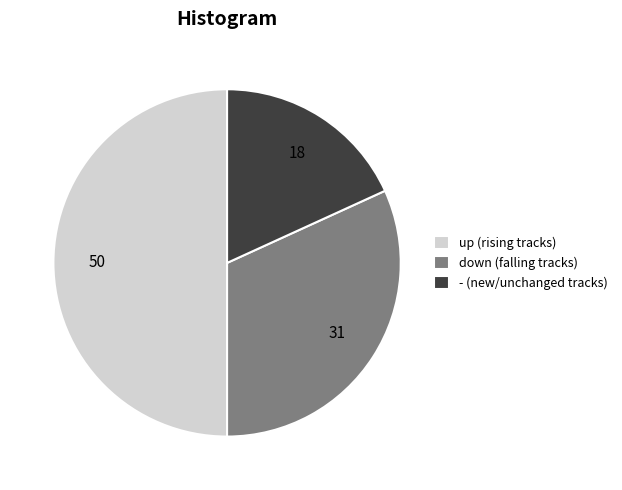

How many segments does this pie chart have?

3